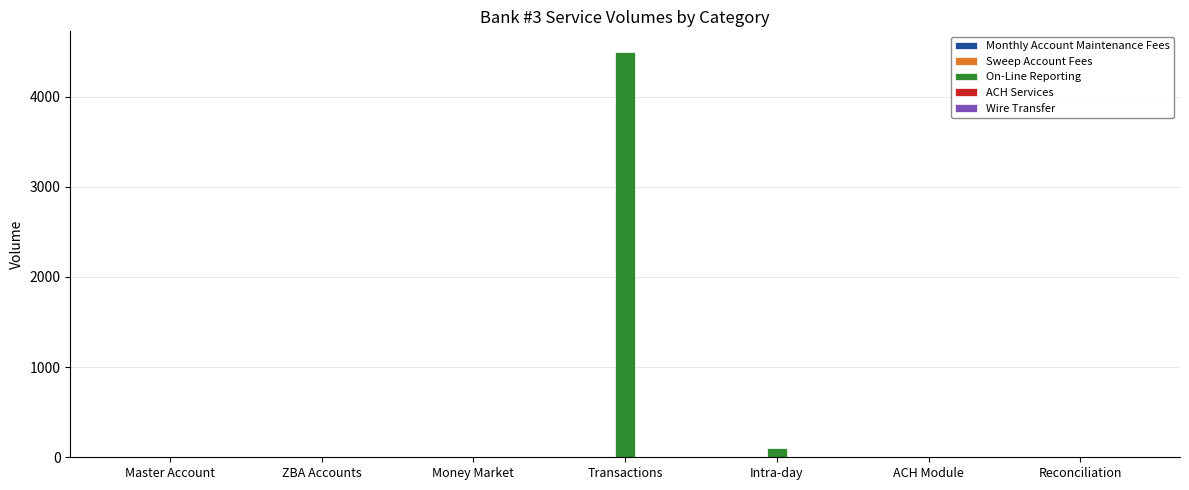

What is the maximum value shown in the chart?

4500